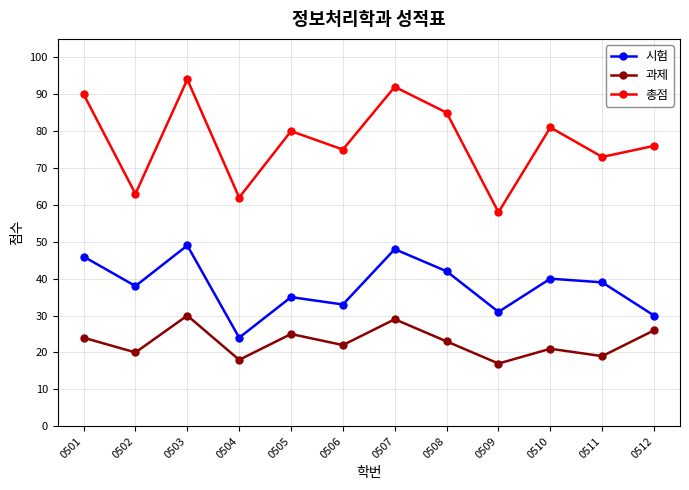

True or false: 총점 has a value of 76 at 0512.

True